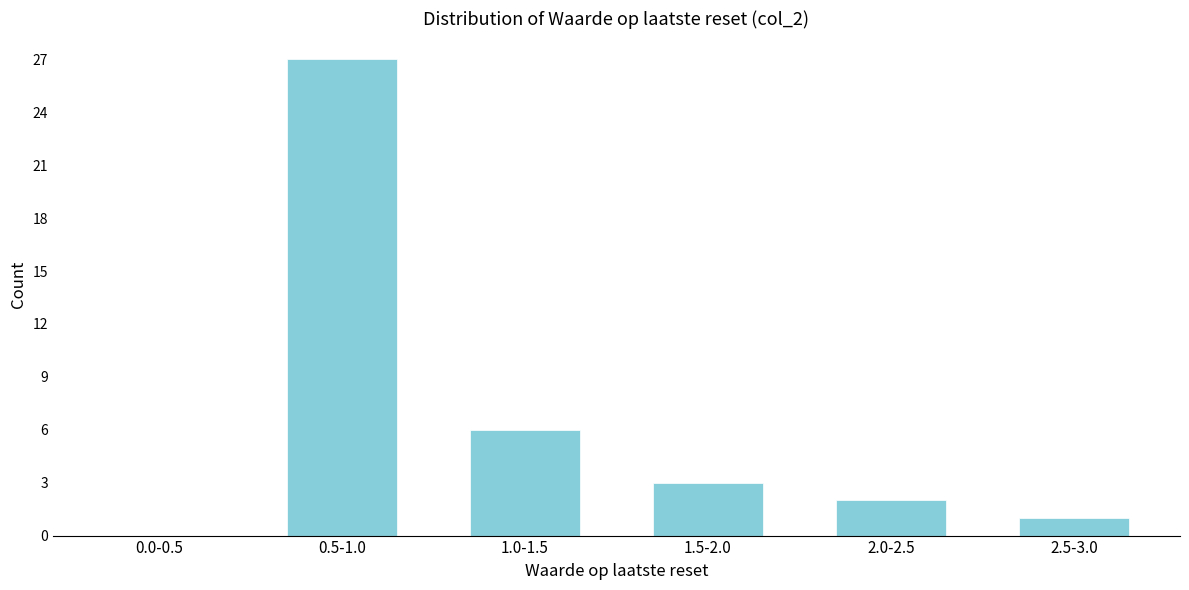

Reading right to left, list all the values displayed in this chart.

2.5-3.0=1	2.0-2.5=2	1.5-2.0=3	1.0-1.5=6	0.5-1.0=27	0.0-0.5=0